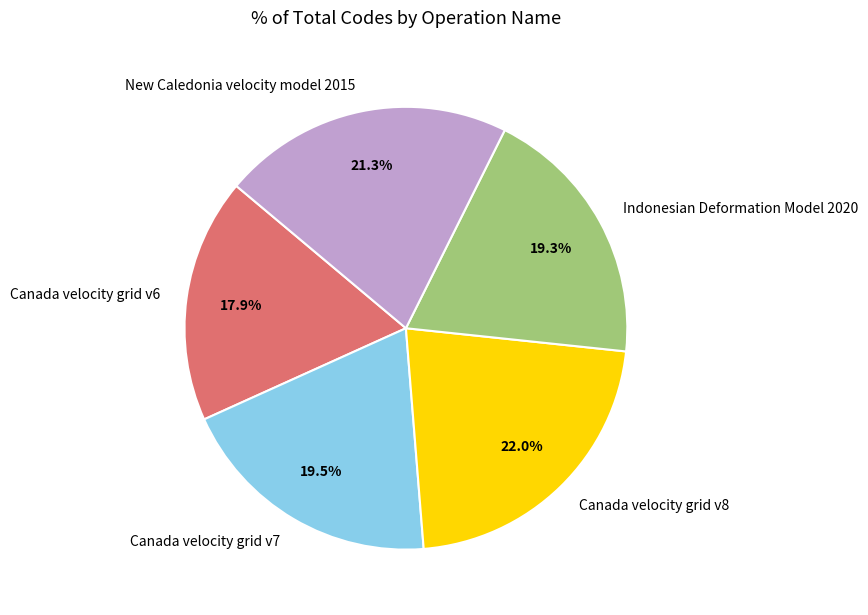

Combined, what portion of the pie is Canada velocity grid v6 and Canada velocity grid v7?

37.4%